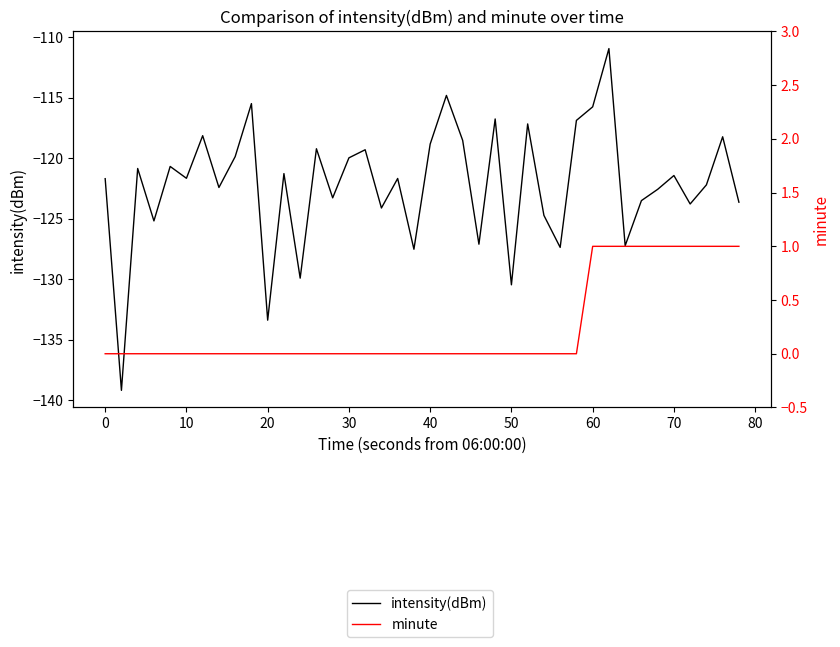

True or false: intensity(dBm) has a value of -54.5 at 50.

False